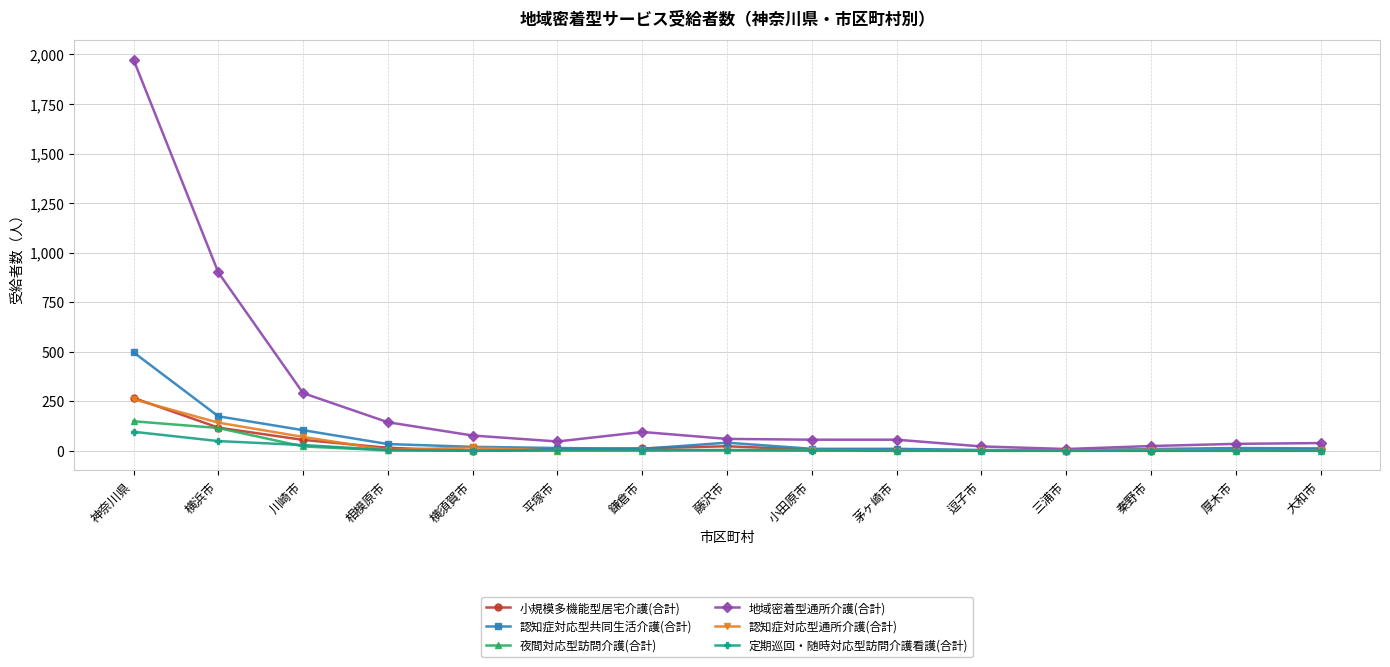

True or false: 夜間対応型訪問介護(合計) has more than 0 points higher than both neighbors.

True